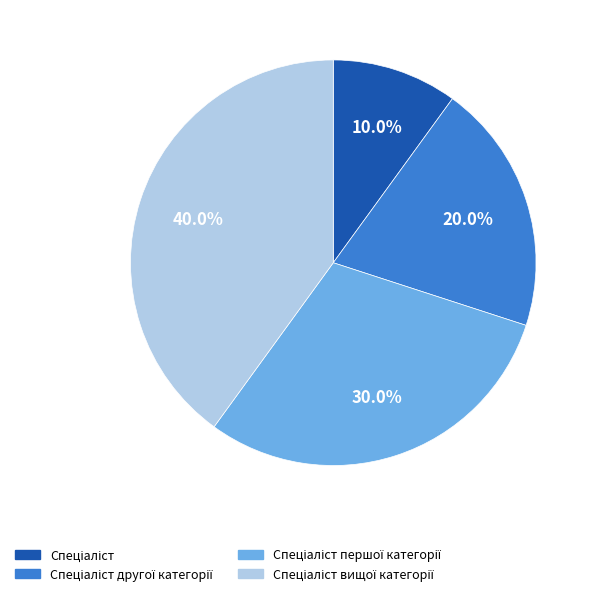

Is there a majority slice in this chart?

No